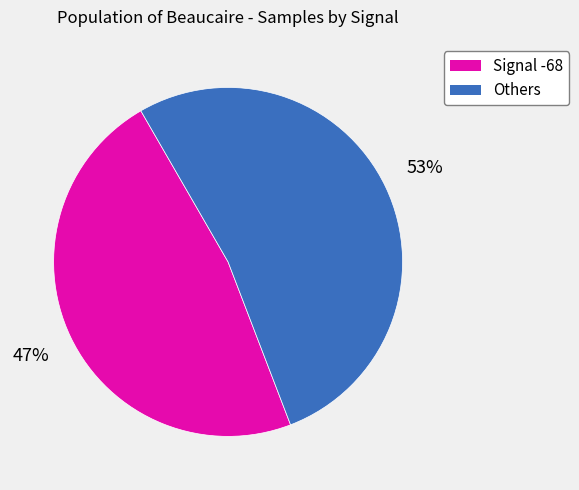

Does any single category account for the majority?

Yes